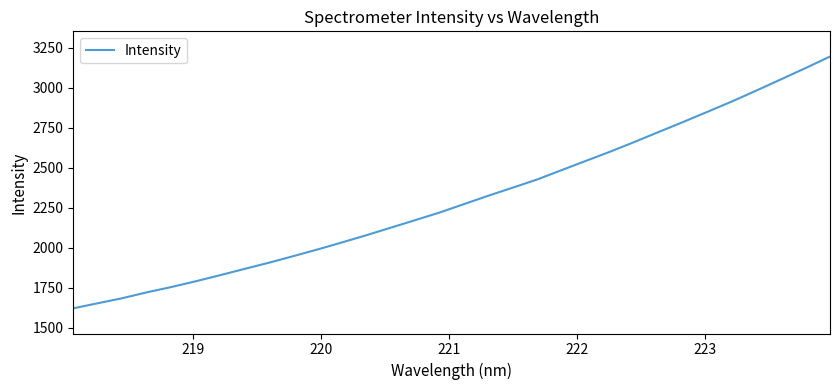

What is the difference between the maximum and minimum values?

1575.0